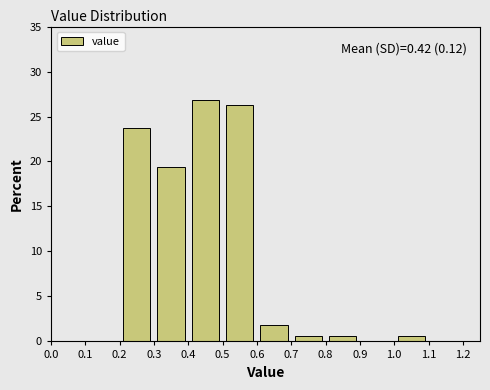

Over which range of the x-axis is the bar tallest?

0.4 to 0.5